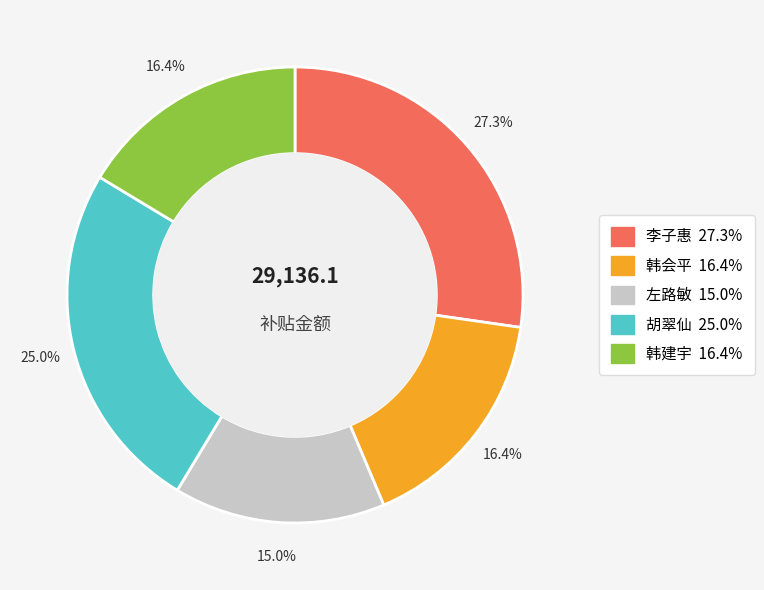

Is there a majority slice in this chart?

No